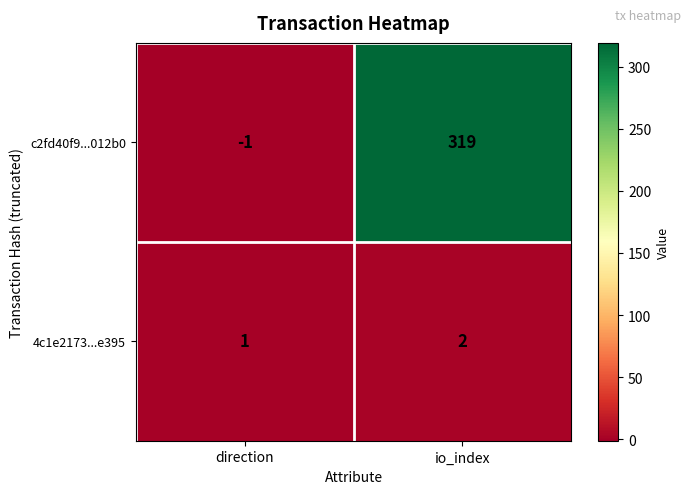

Reading left to right, transcribe all the data shown in this chart.

c2fd40f9...012b0: direction=-1	io_index=319
4c1e2173...e395: direction=1	io_index=2